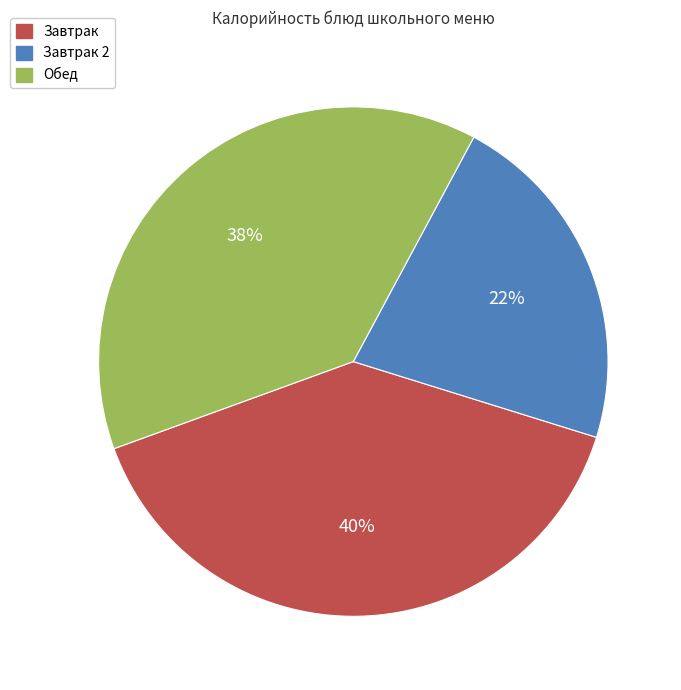

To the nearest percent, what is the difference between the largest and smallest slice percentages?

18%